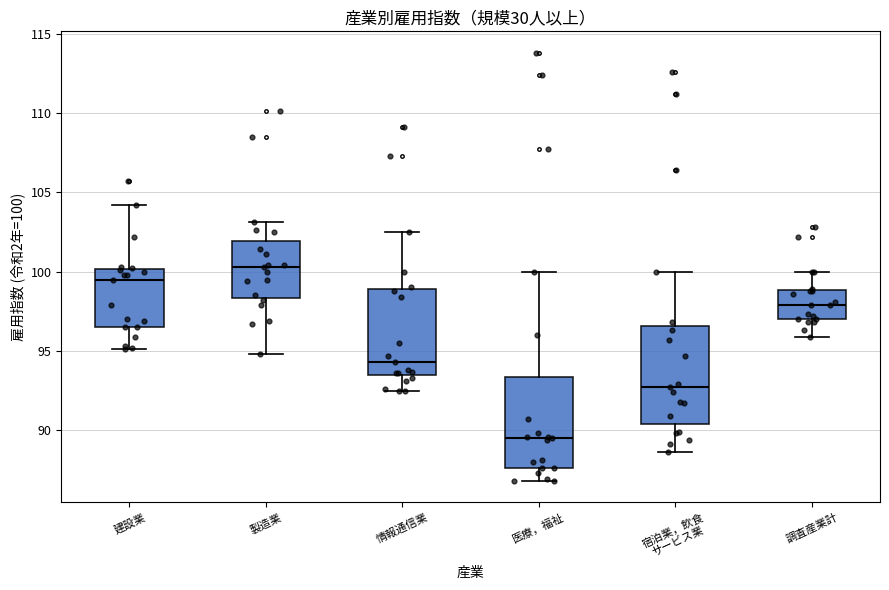

Where does the upper whisker of the box for 建設業 end on the y-axis? The values are not printed on the chart, so give them approximately, as read against the axis.

104.0